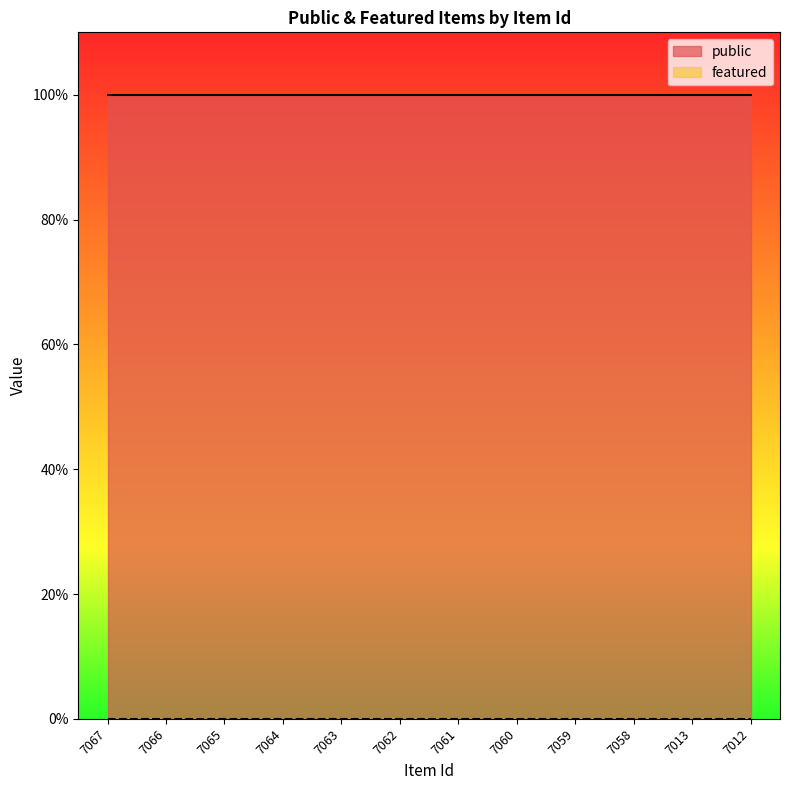

Reading left to right, list all the values displayed in this chart.

public: 1	1	1	1	1	1	1	1	1	1	1	1
featured: 0	0	0	0	0	0	0	0	0	0	0	0